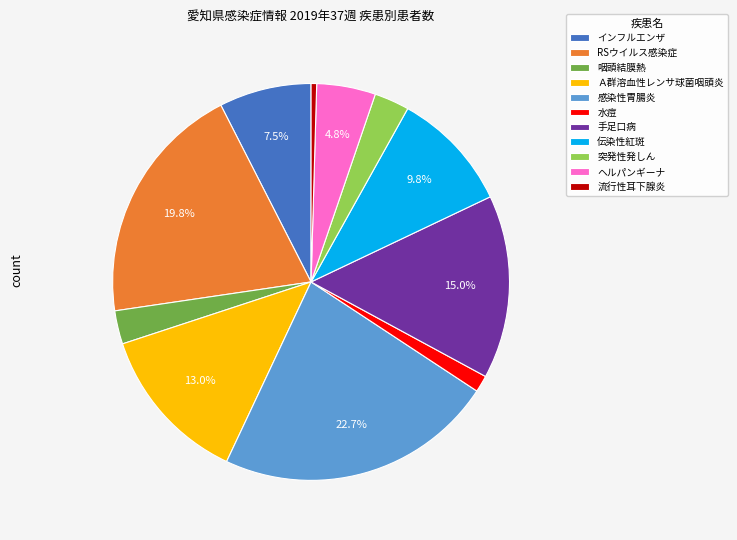

Is RSウイルス感染症 the majority of the pie?

No